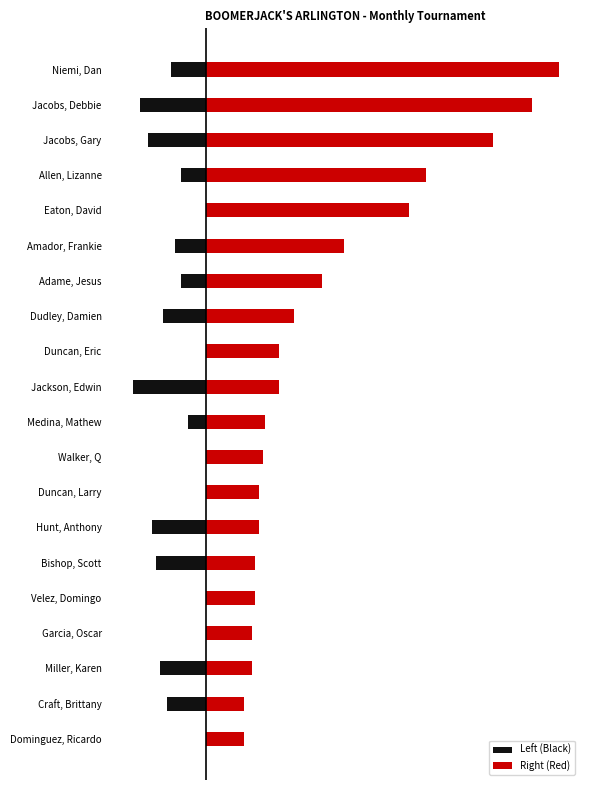

How many groups of bars are there?

20